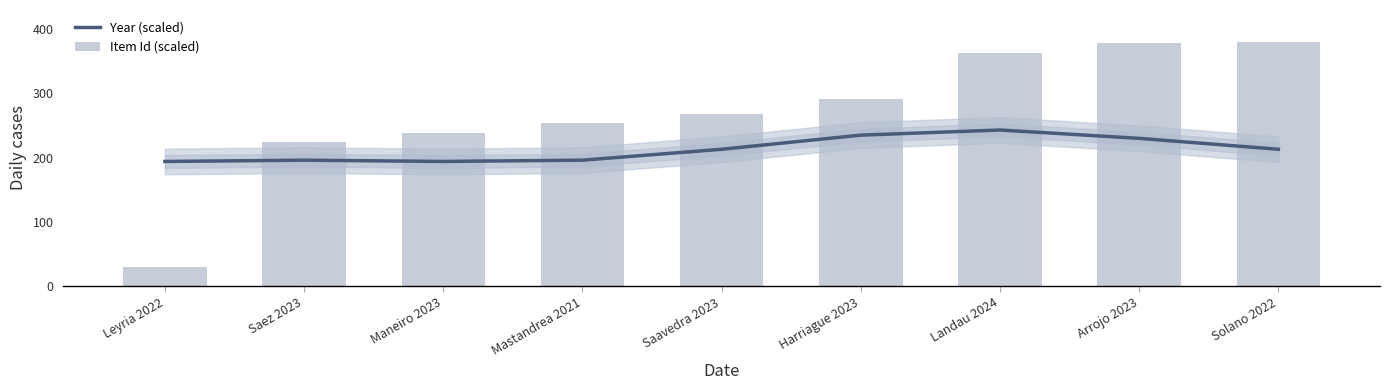

What is the sum of all Year (scaled) values?

1914.0